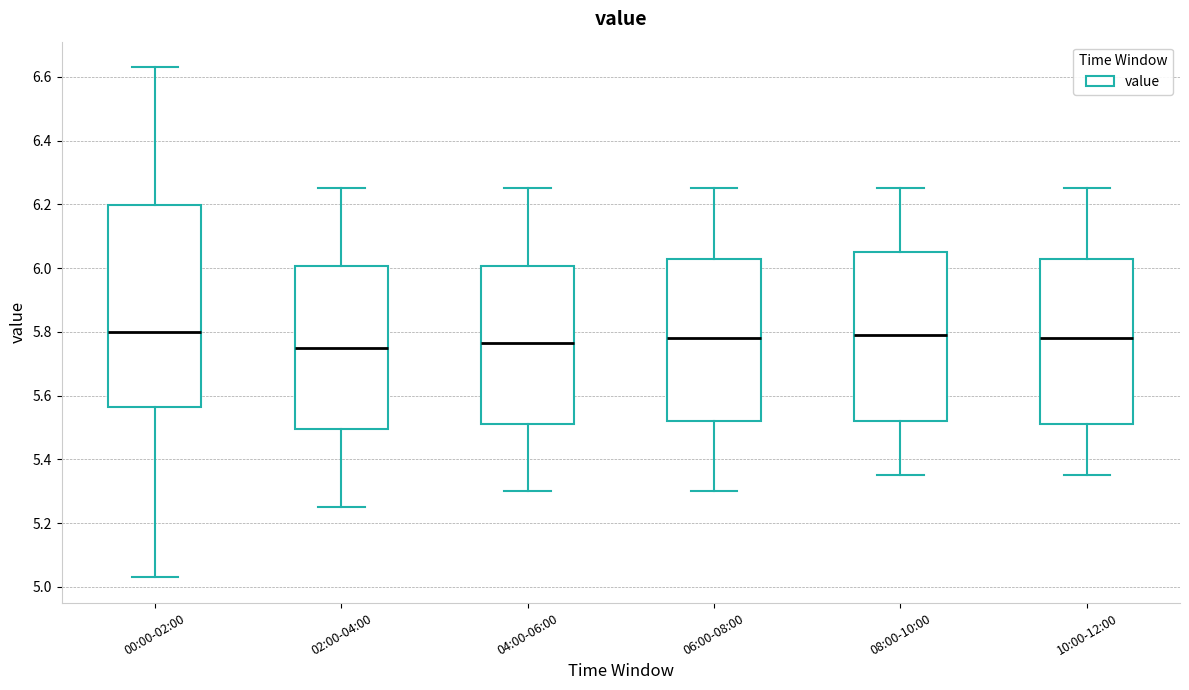

Which box is the tallest, from its lower edge to its upper edge?

00:00-02:00